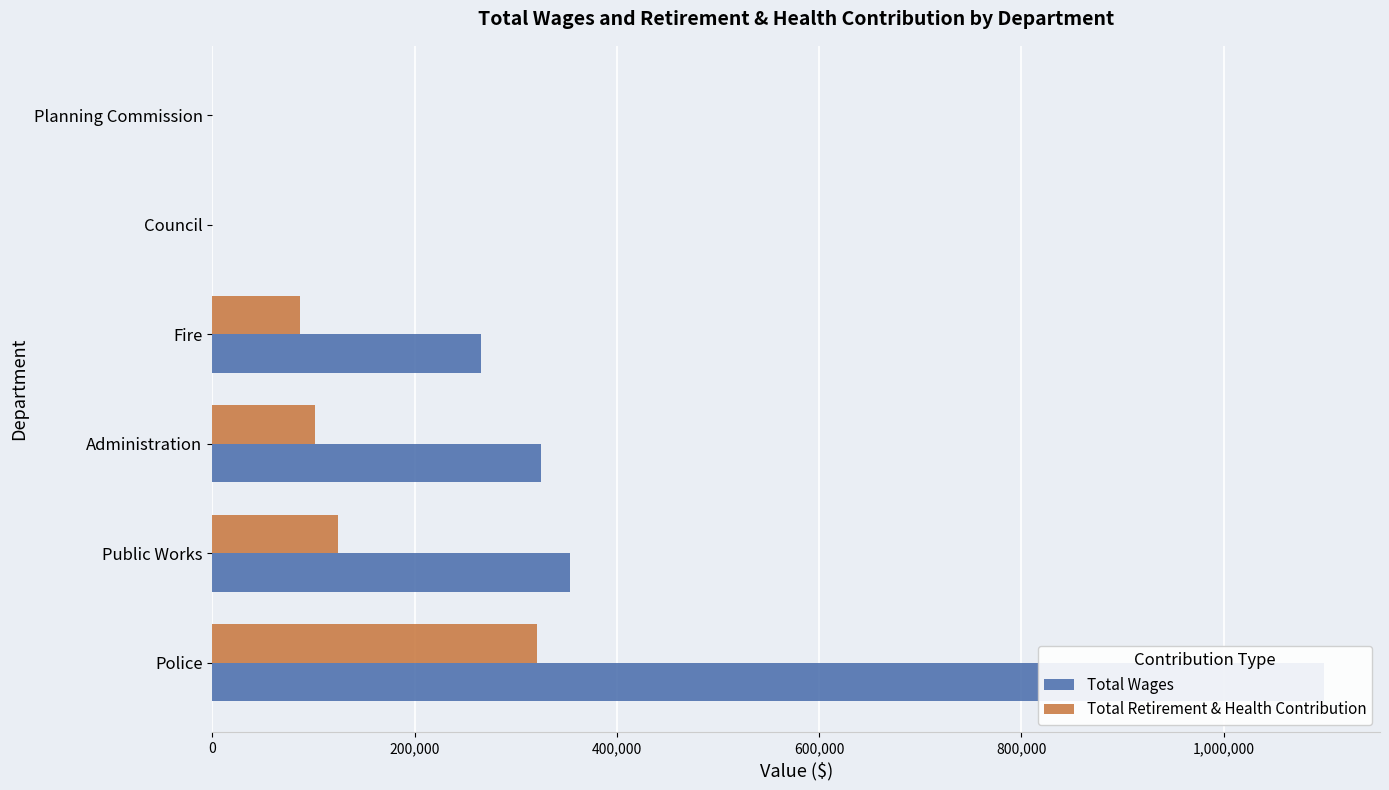

How many groups of bars are there?

6